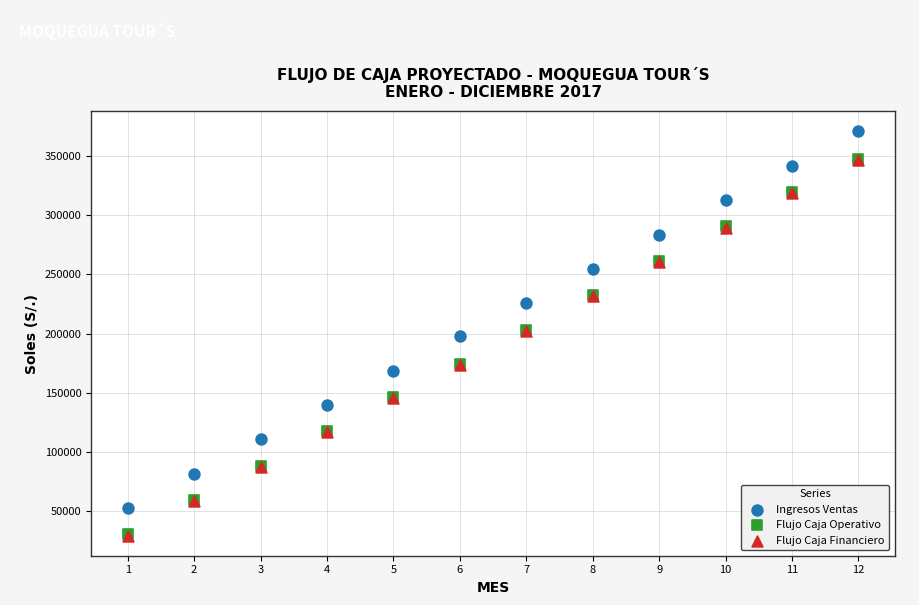

What are all the series names shown in the legend?

Ingresos Ventas, Flujo Caja Operativo, Flujo Caja Financiero